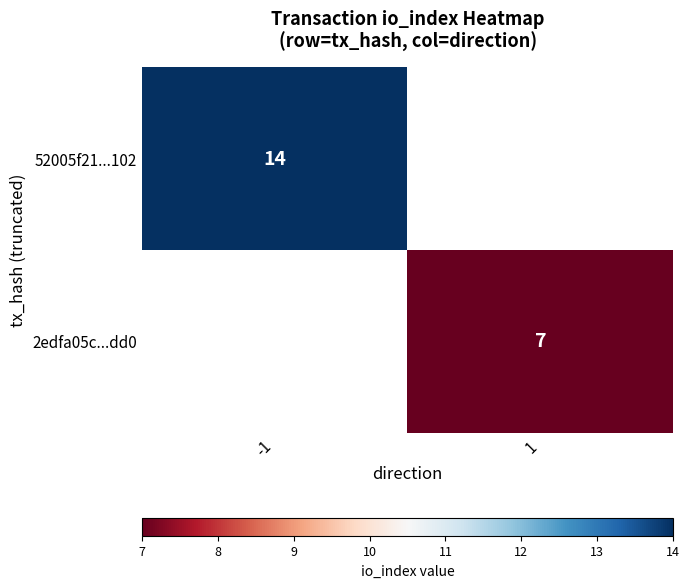

The value of 2edfa05c...dd0 at 1 is 7. True or false?

True